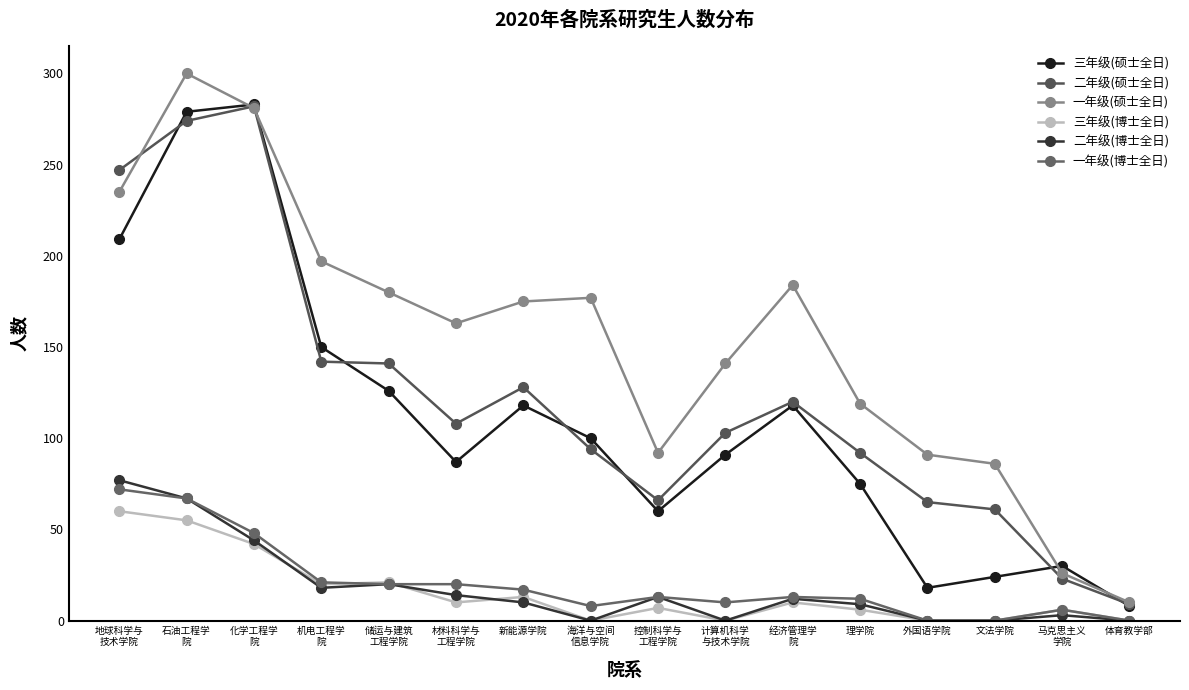

True or false: 三年级(博士全日) and 一年级(硕士全日) intersect in this chart.

False